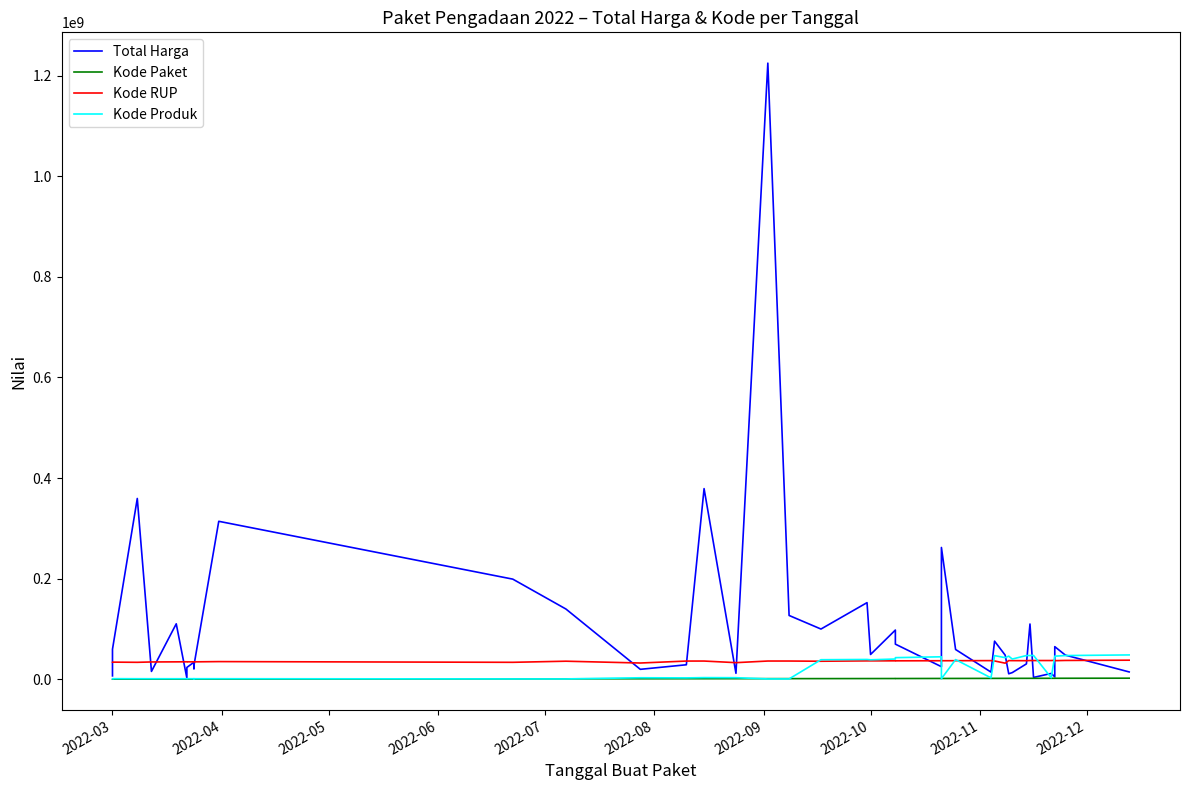

In Kode RUP, how many points are higher than both neighbors (excluding endpoints)?

11